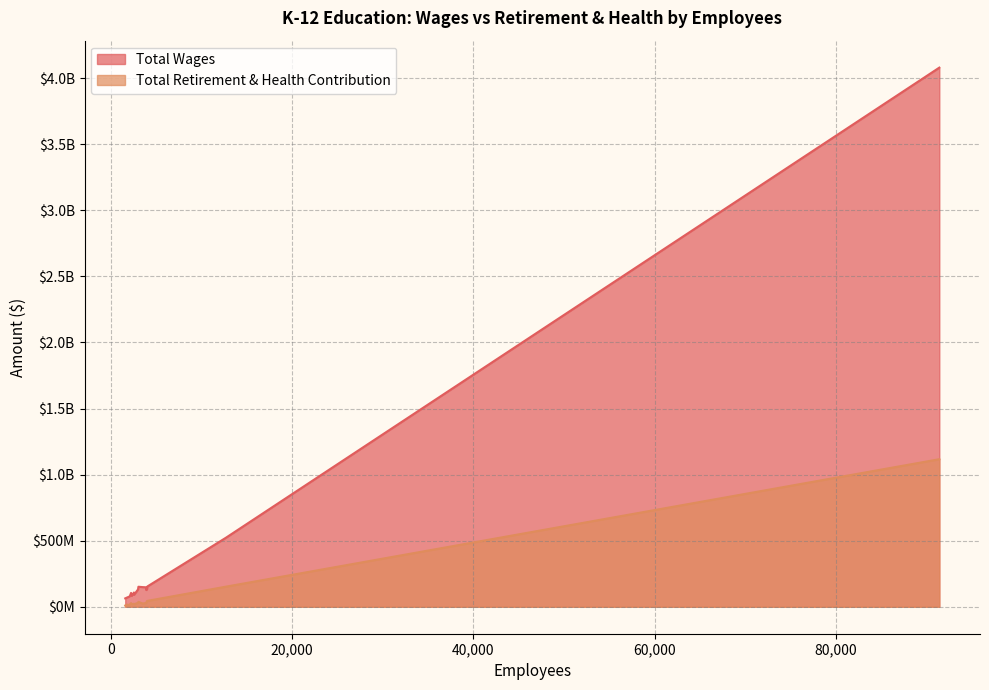

Rank the series by their maximum value, from highest to lowest.

Total Wages, Total Retirement & Health Contribution